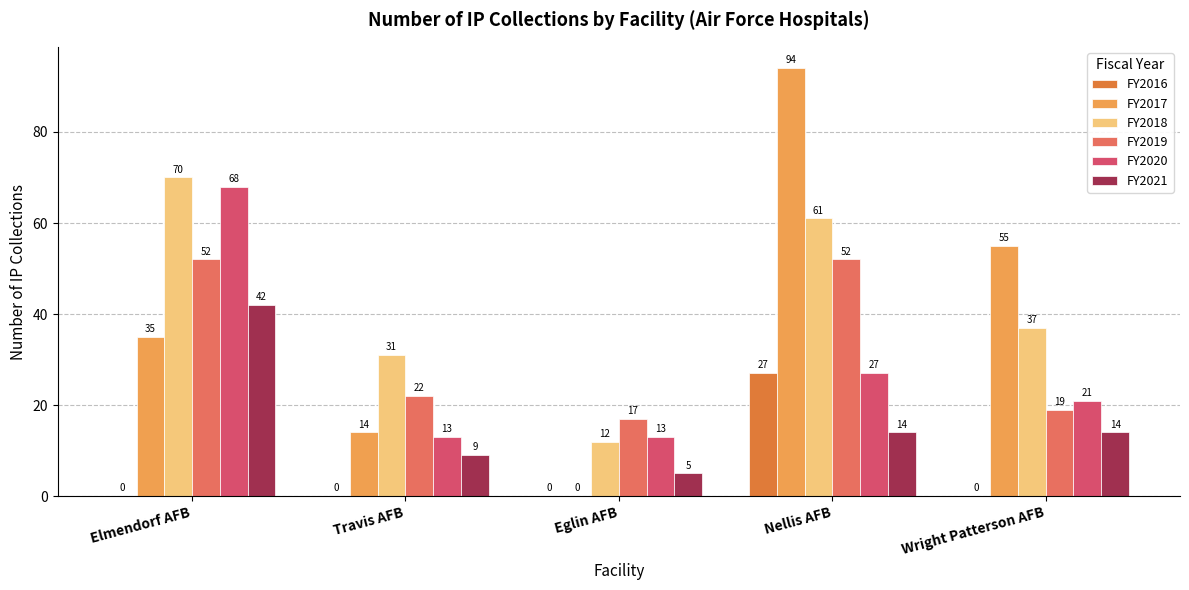

Rank the series at Eglin AFB from lowest to highest value.

FY2016, FY2017, FY2021, FY2018, FY2020, FY2019